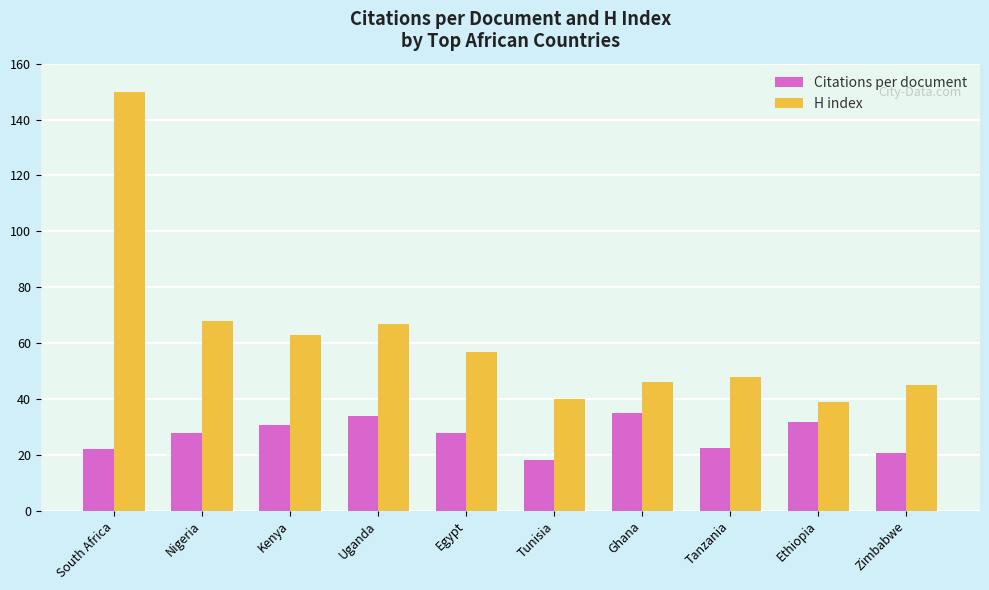

What is the label of the 4th bar from the right?

Ghana